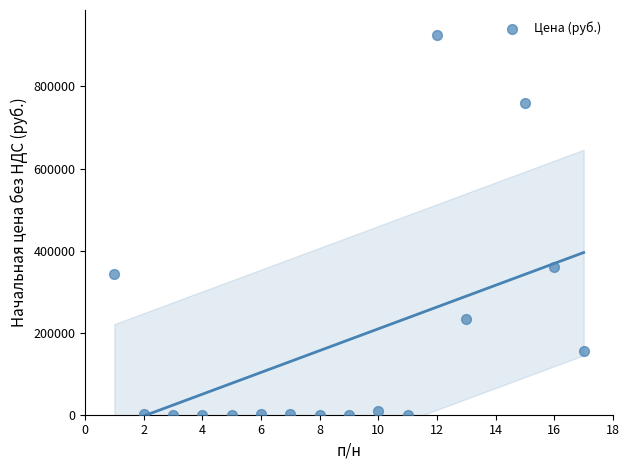

What is the range of X values (max minus min)?

16